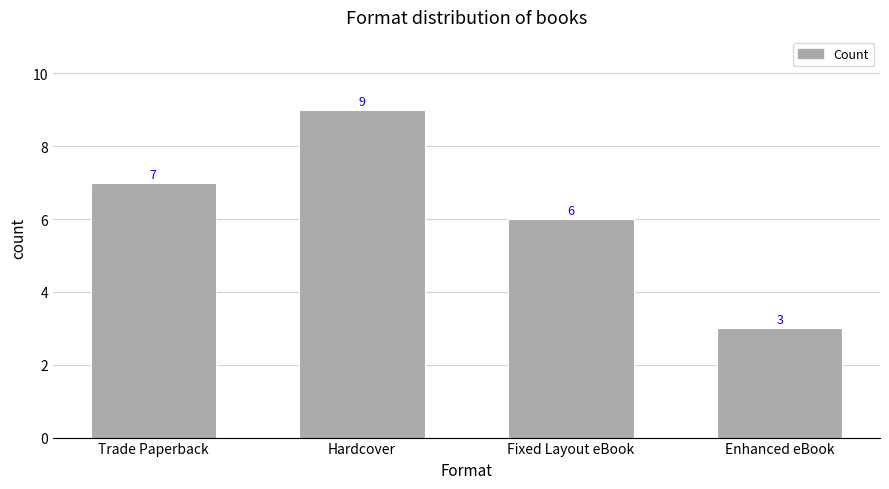

Are the bars horizontal?

No